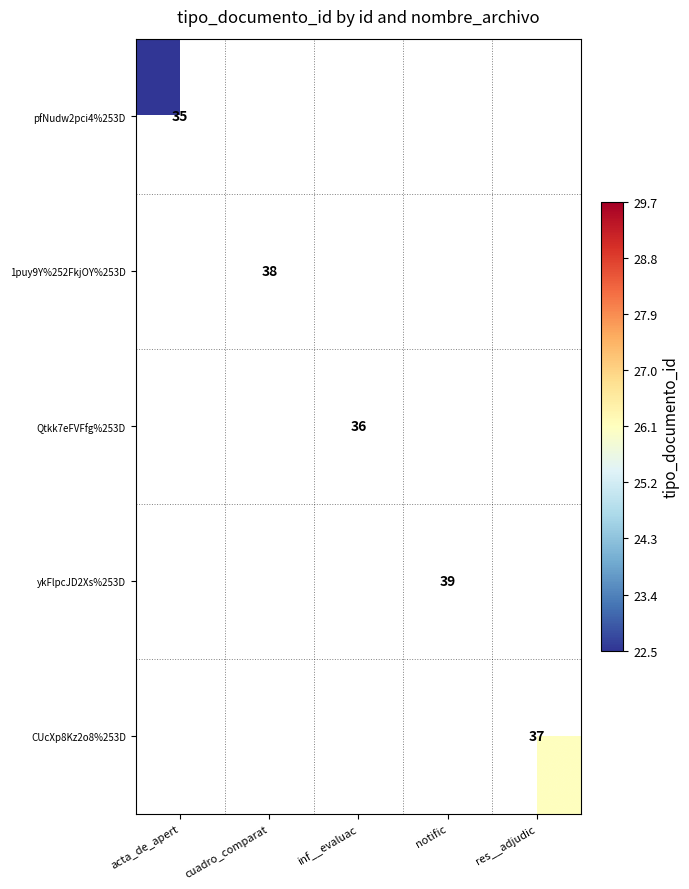

Which series has the largest range (max minus min)?

pfNudw2pci4%253D